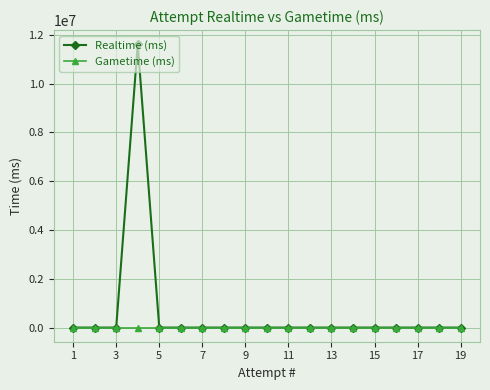

Reading left to right, transcribe all the data shown in this chart.

Realtime (ms): 0	0	0	11610576	0	0	0	0	0	0	0	0	0	0	0	0	0	0	0
Gametime (ms): 0	0	0	0	0	0	0	0	0	0	0	0	0	0	0	0	0	0	0